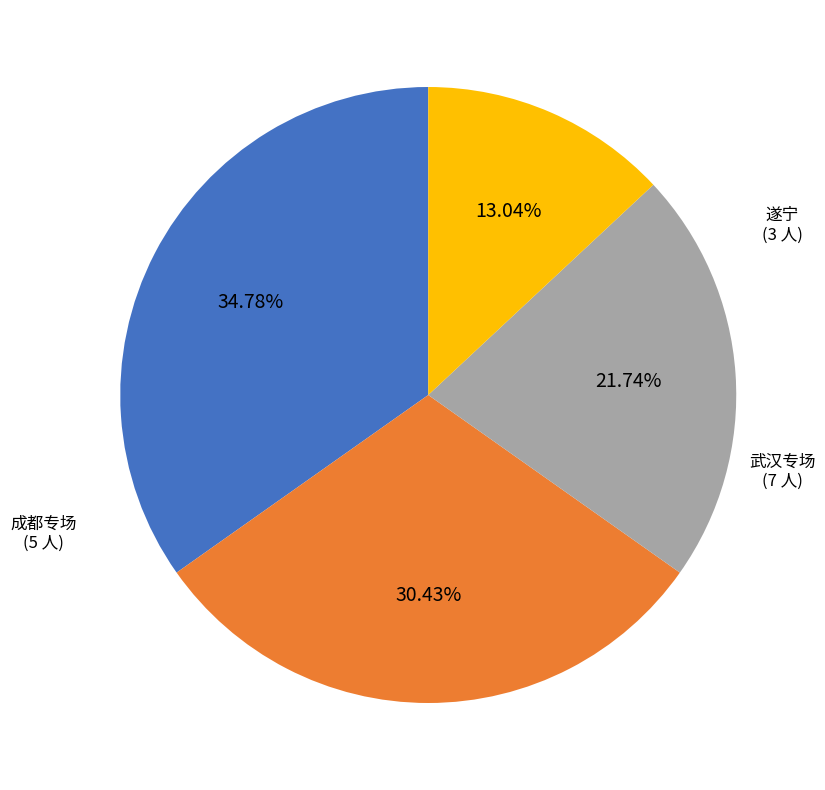

To the nearest percent, what portion does 成都专场 represent?

22%